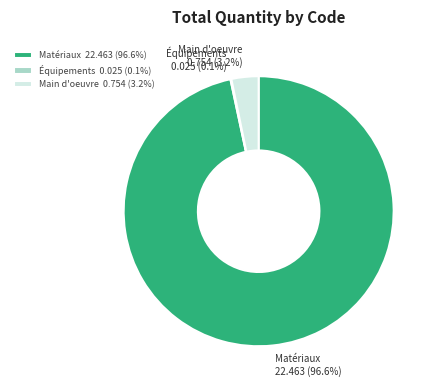

Combined, what portion of the pie is Main d'oeuvre 0.754 (3.2%) and Matériaux 22.463 (96.6%)?

99.9%